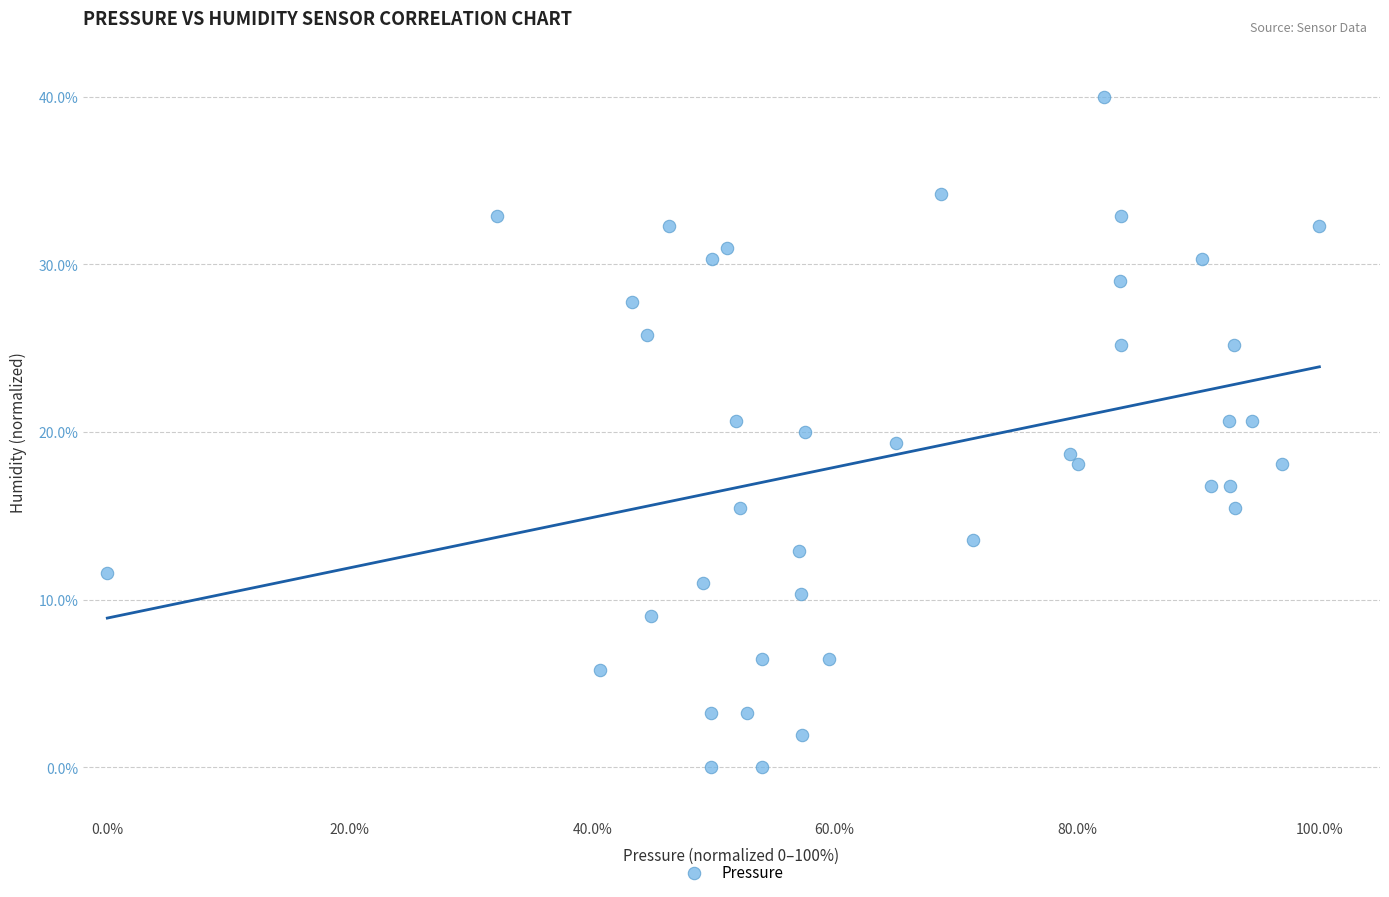

What is the range of X values (max minus min)?

100.0